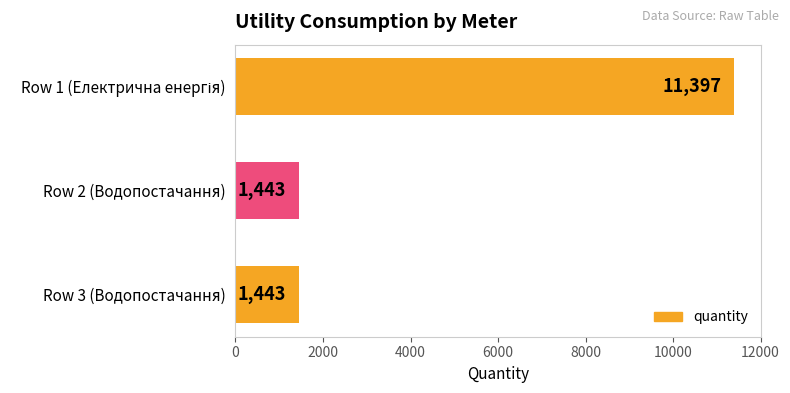

What value does the data have at Row 3 (Водопостачання), to the nearest 10?

1440